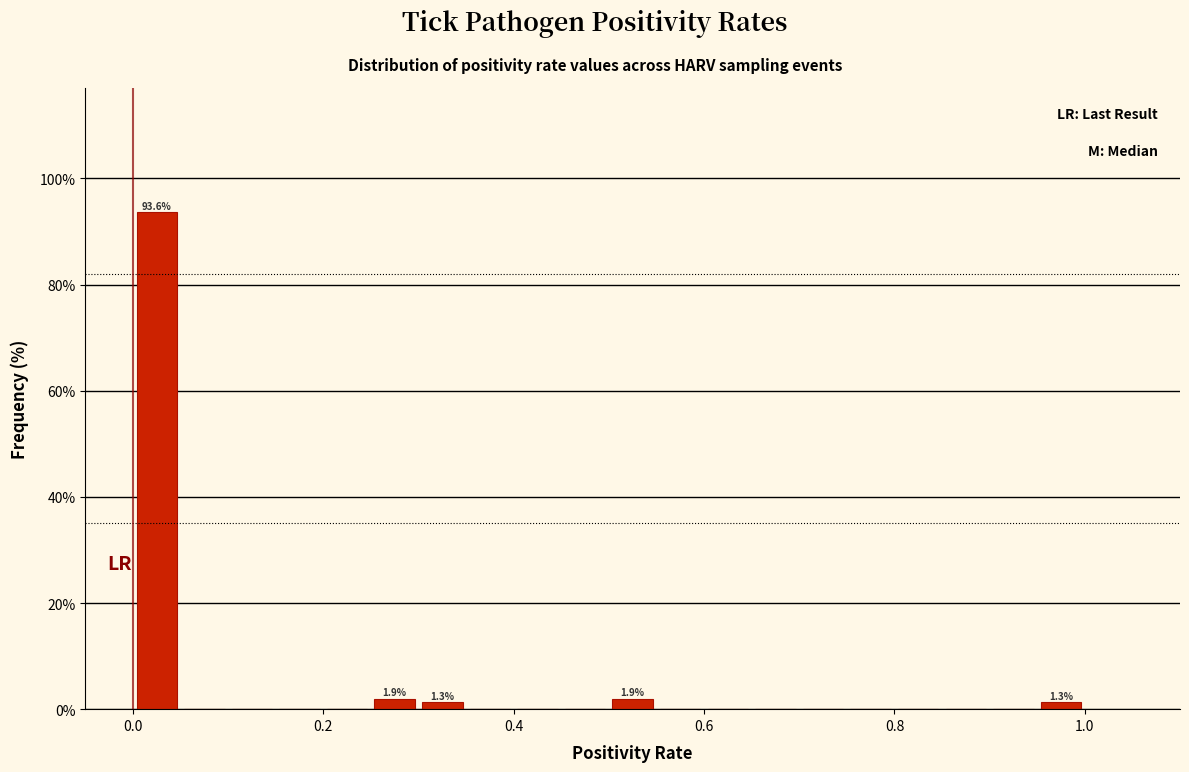

Read against the x-axis, roughly where is the centre of the tallest bar?

0.02